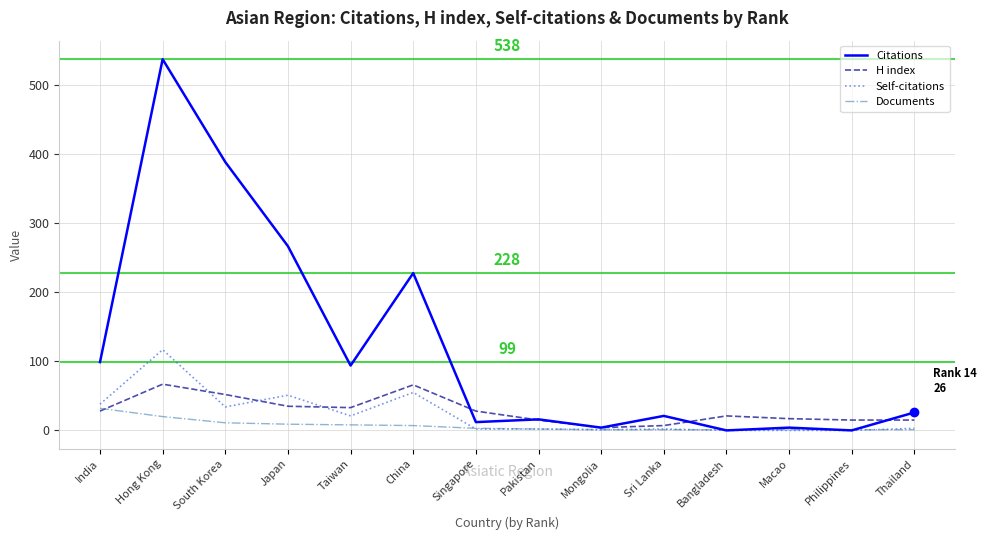

Which series has the largest range (max minus min)?

Citations